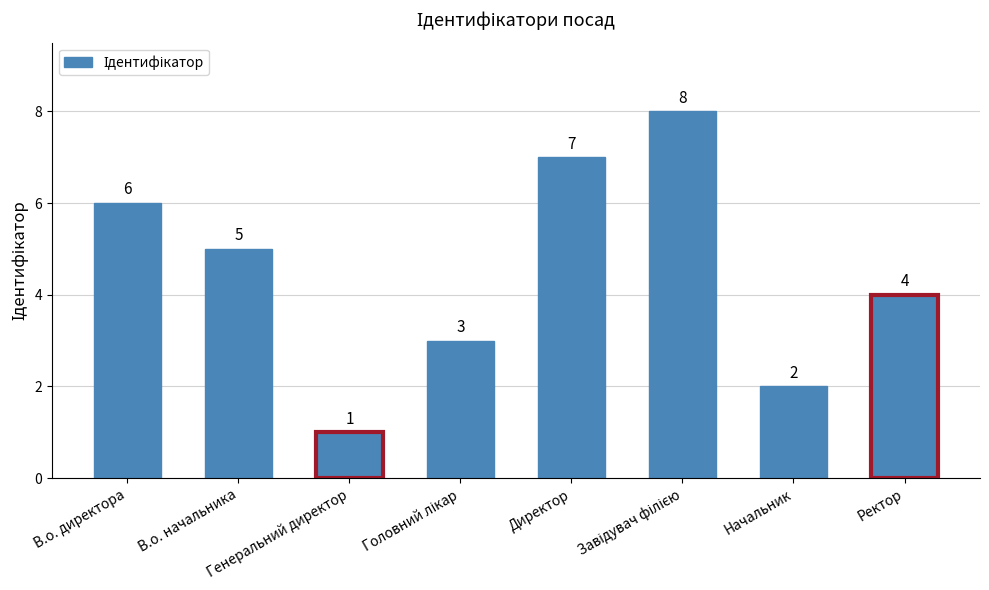

The value at В.о. директора is 6. True or false?

True